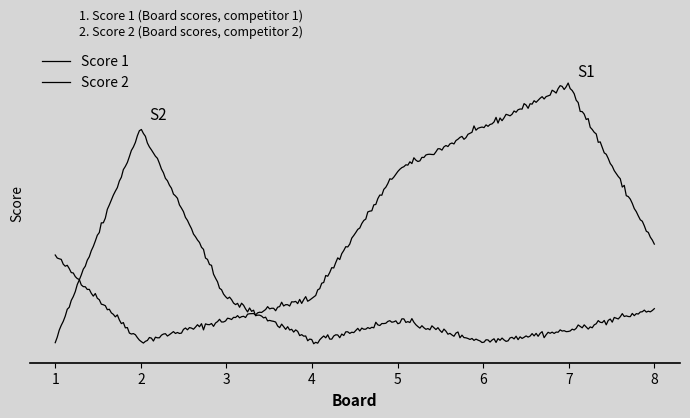

At which category does Score 1 reach its first local peak?

7